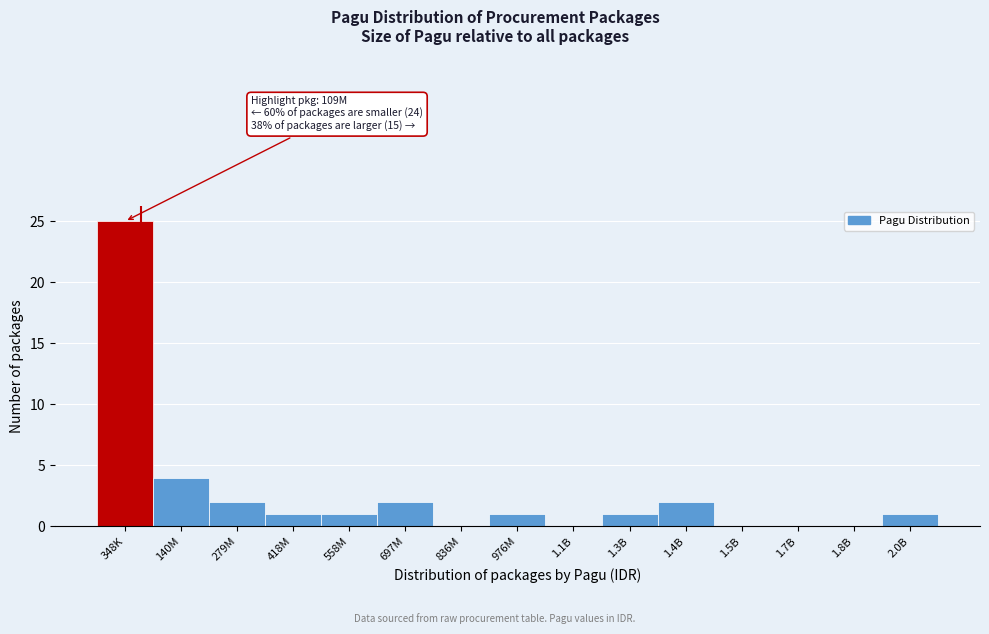

Reading right to left, transcribe all the data shown in this chart.

2.0B=1	1.8B=0	1.7B=0	1.5B=0	1.4B=2	1.3B=1	1.1B=0	976M=1	836M=0	697M=2	558M=1	418M=1	279M=2	140M=4	348K=25